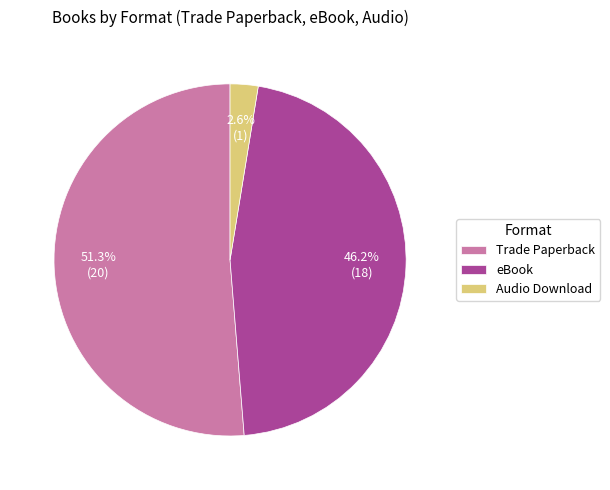

Is eBook the majority of the pie?

No